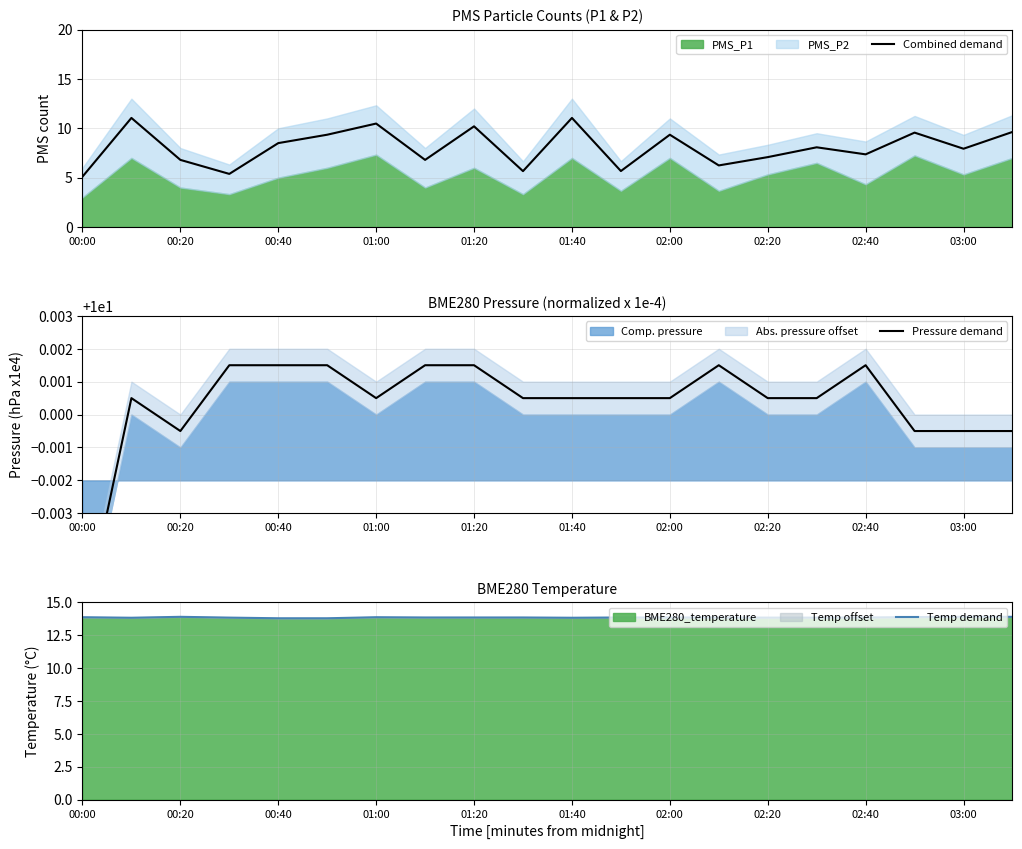

Which series has the largest total across all categories?

Temp demand